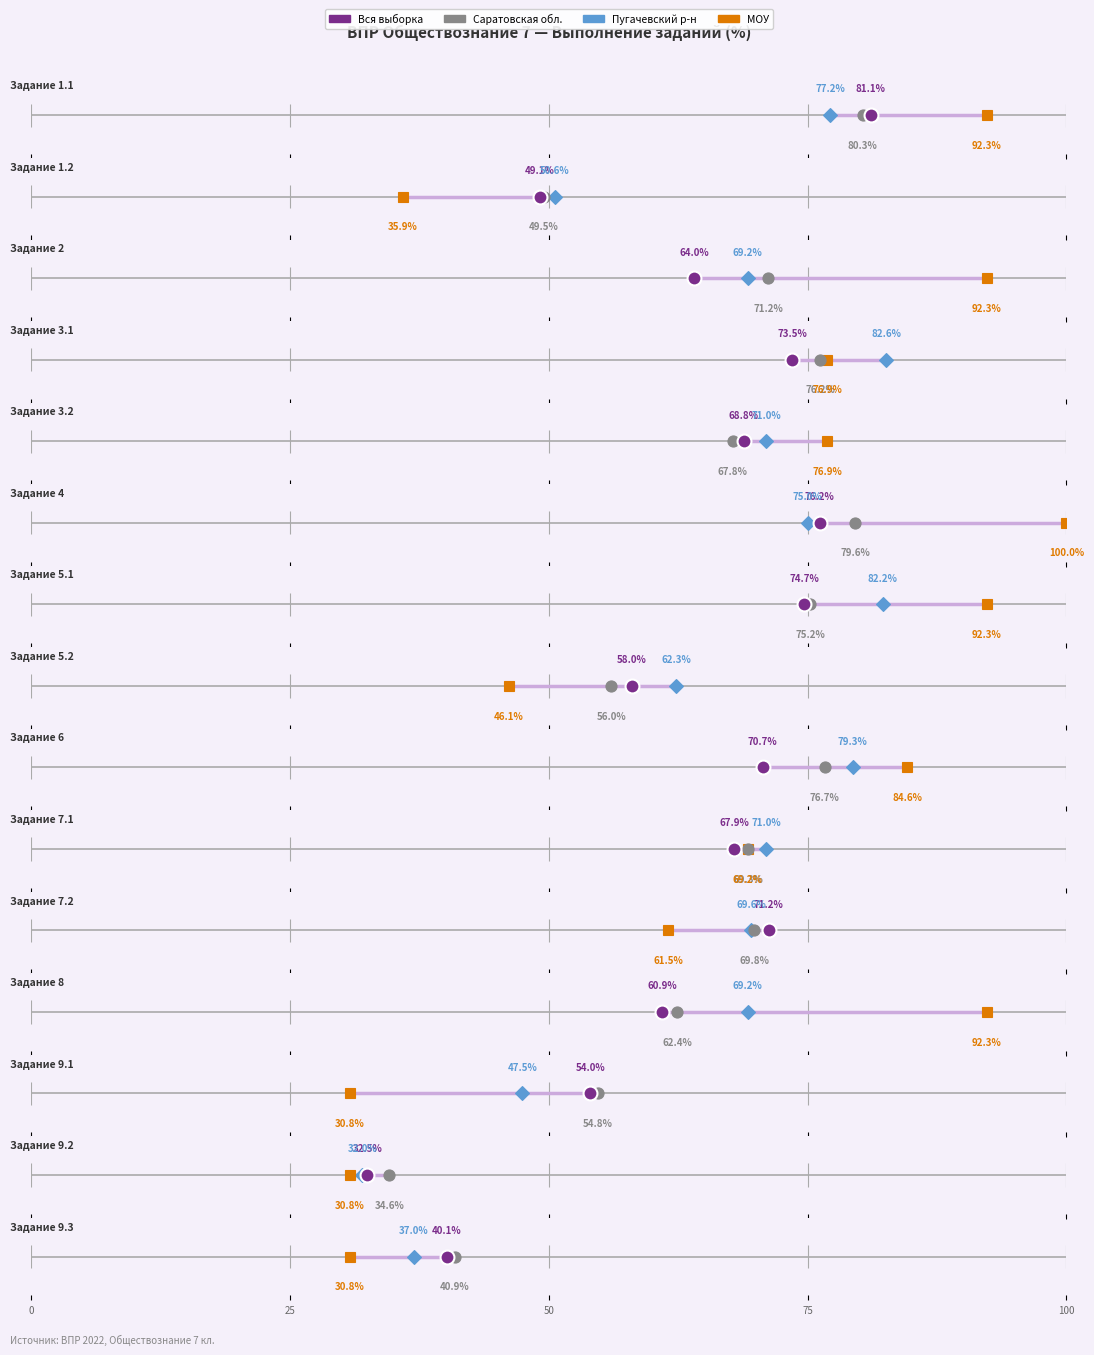

What is the maximum value for Пугачевский р-н?

82.6